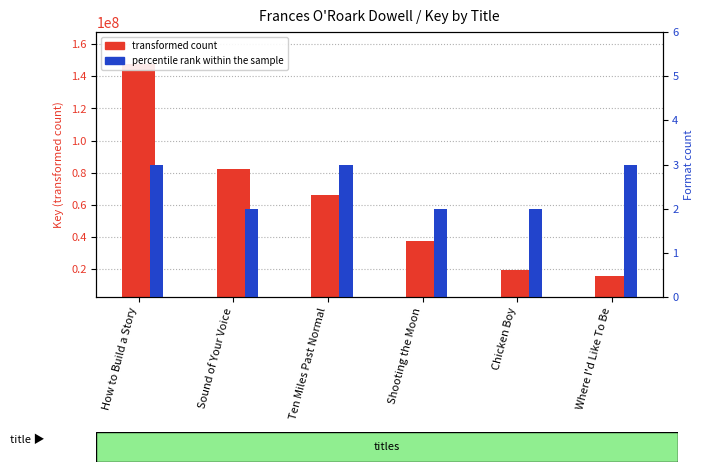

Reading left to right, what are all the values shown in this chart?

transformed count: 147785102	82368253	65942651	37761337	19336816	15855814
percentile rank within the sample: 3	2	3	2	2	3